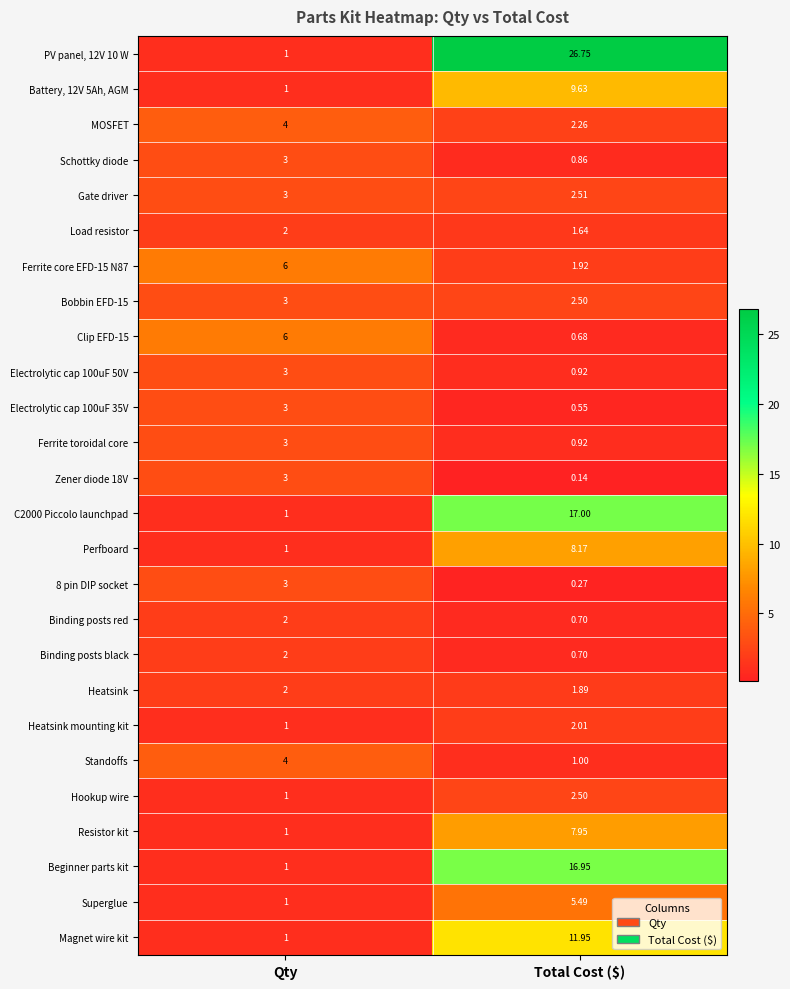

At which category is the sum across all series the highest?

Total Cost ($)